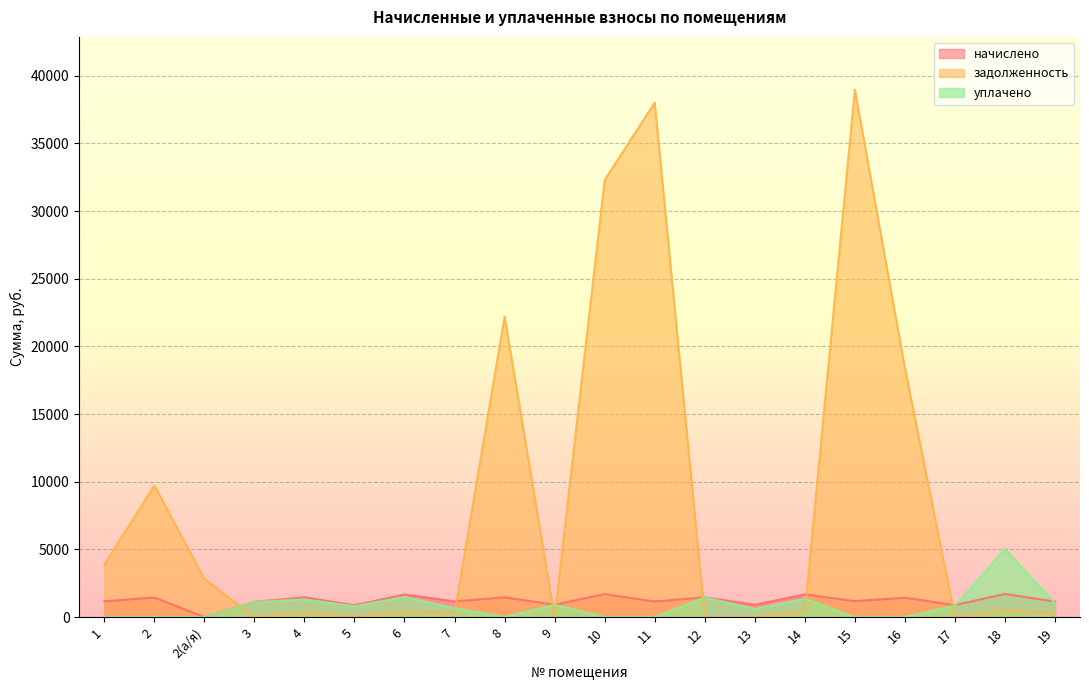

Does the chart display data point markers on the line(s)?

No